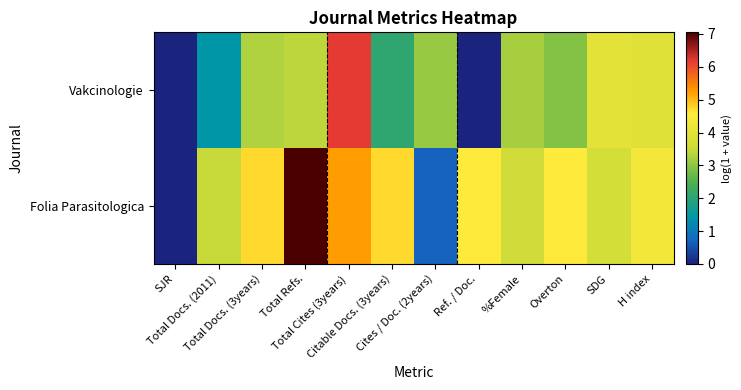

How many distinct data groups are displayed?

2